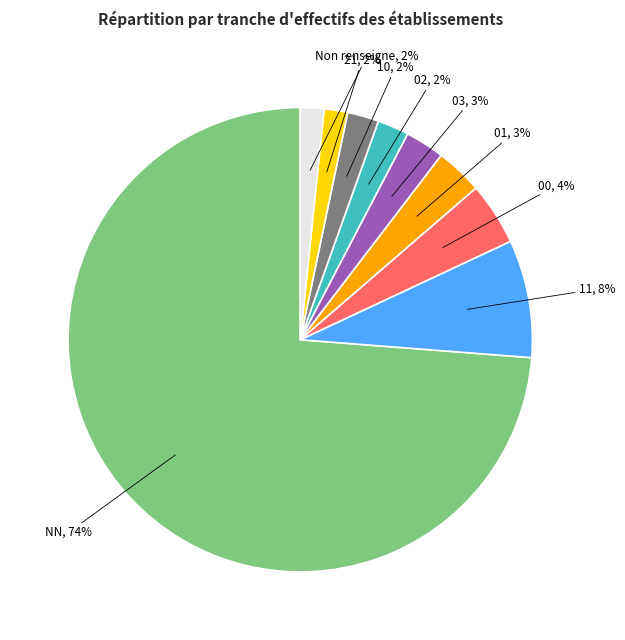

Which category has the biggest portion of the pie?

NN